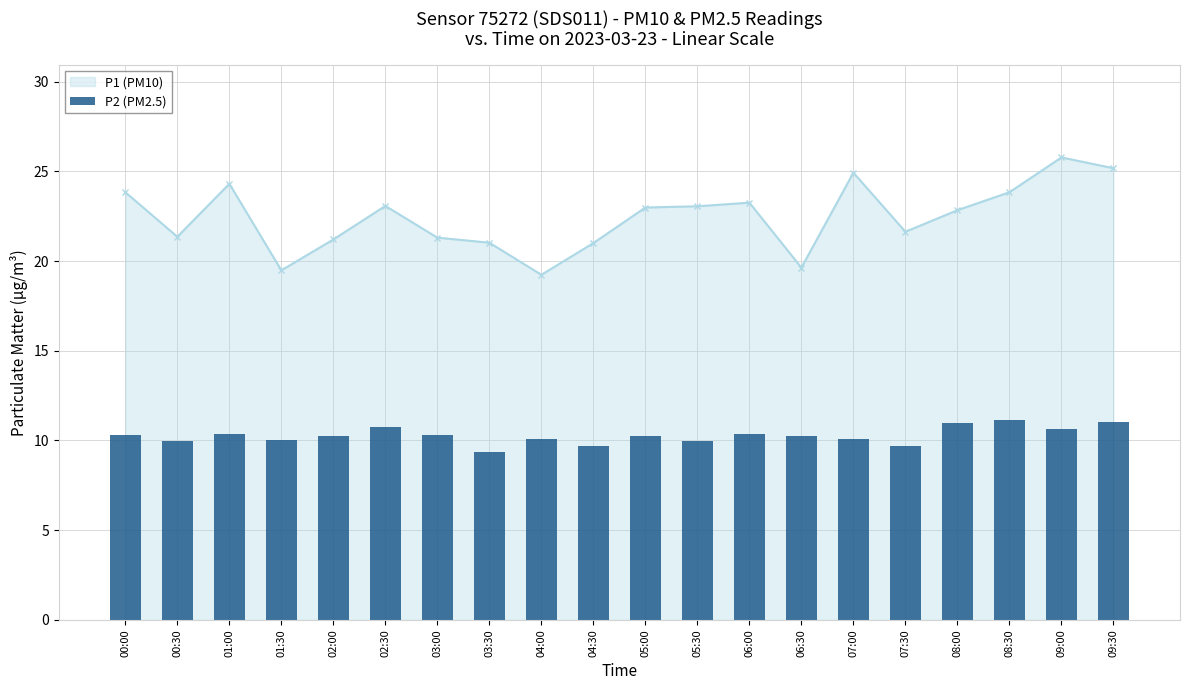

Where does the data first go above 10?

00:00